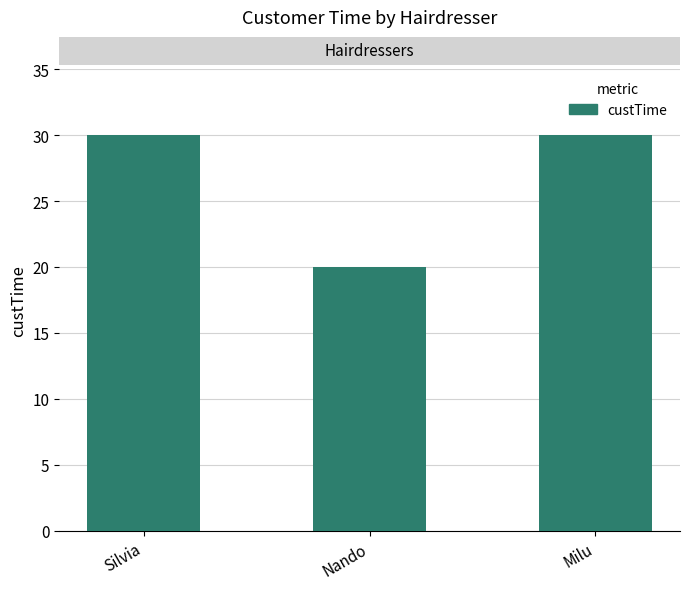

What is the difference between the values at Milu and Nando?

10